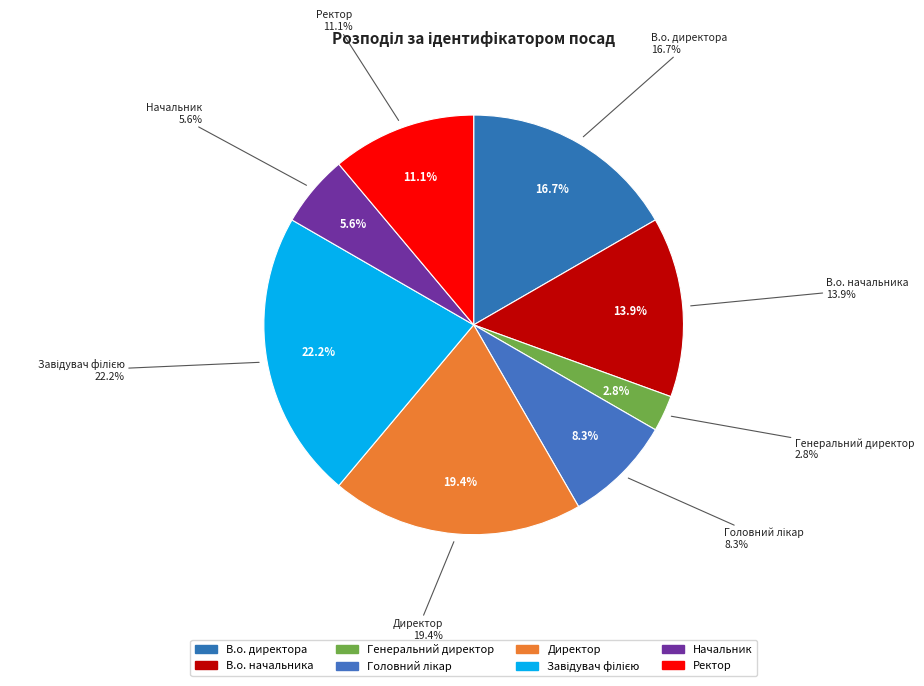

What is the change in value from В.о. директора to Начальник?

-4